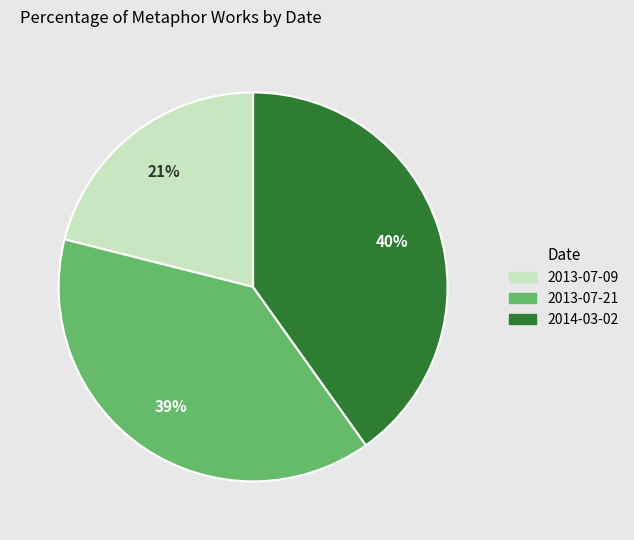

To the nearest percent, what is the difference between the largest and smallest slice percentages?

19%